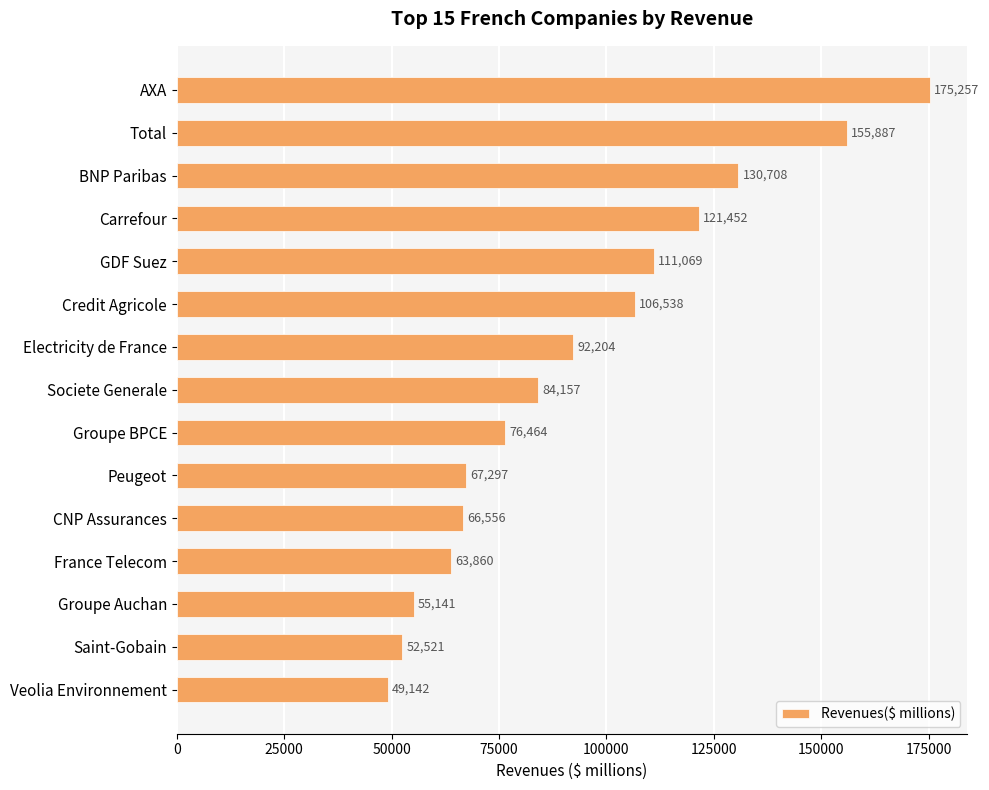

What is the sum of all values?

1408253